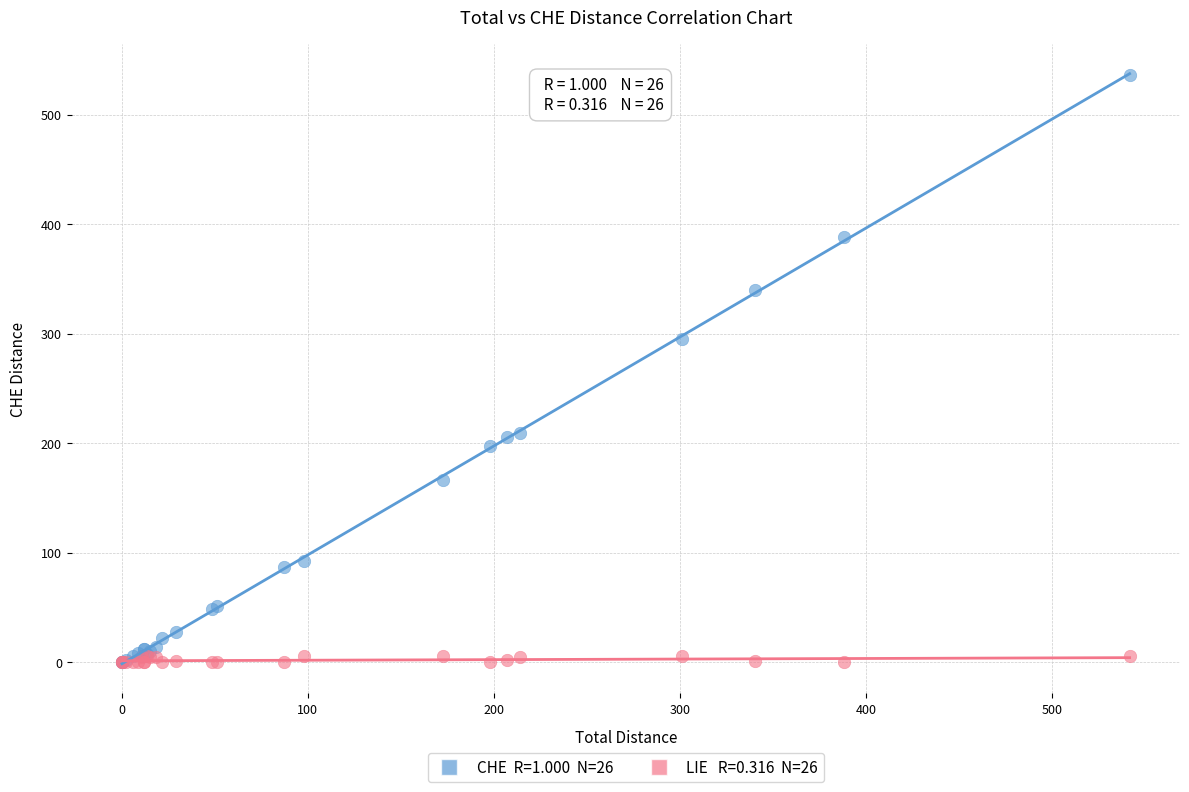

Across all series, what Y value is closest to 268?

295.6